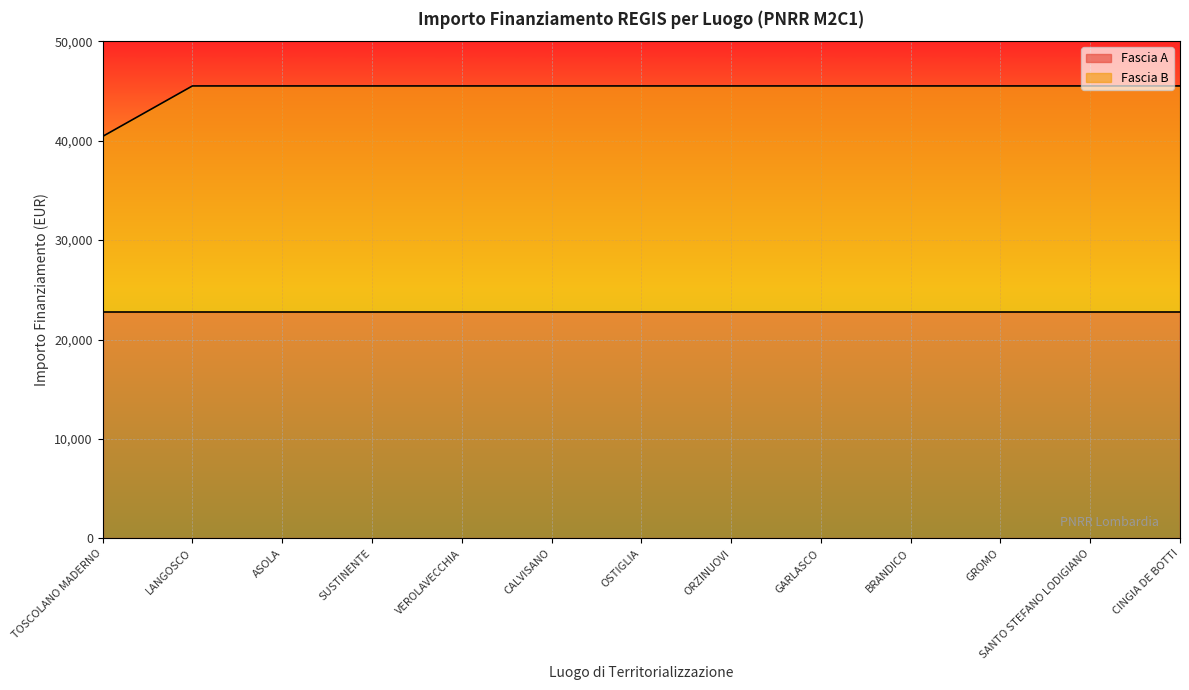

Where is Fascia B nearest to the value 20212?

TOSCOLANO MADERNO